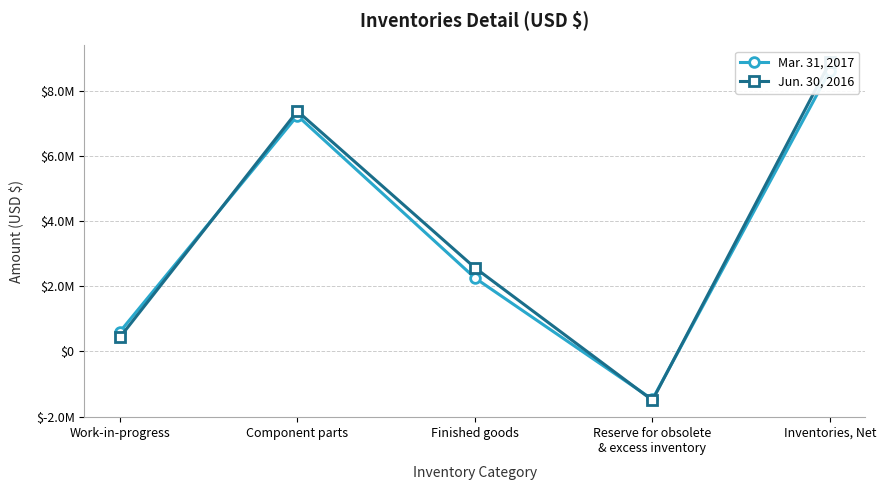

The value of Jun. 30, 2016 at Inventories, Net is 3739291. True or false?

False